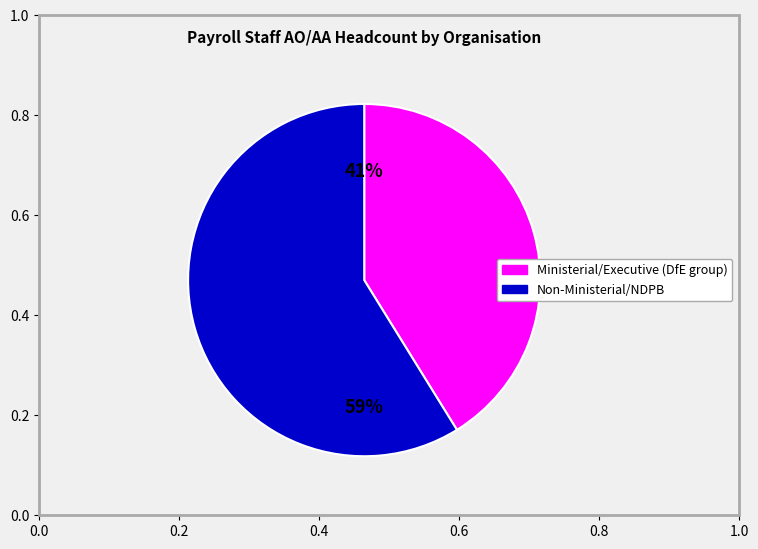

Is there any slice that represents more than half of the pie?

Yes